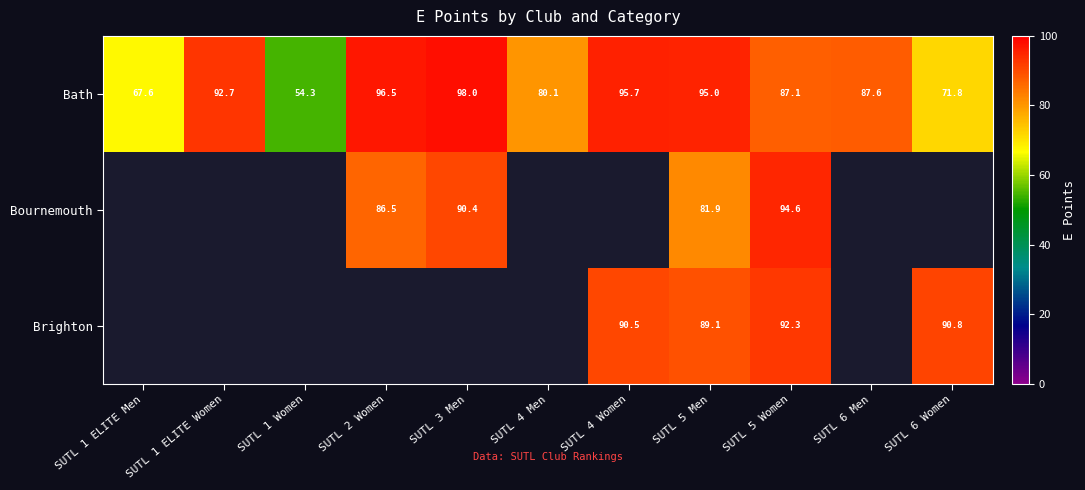

How many series are shown in this chart?

3